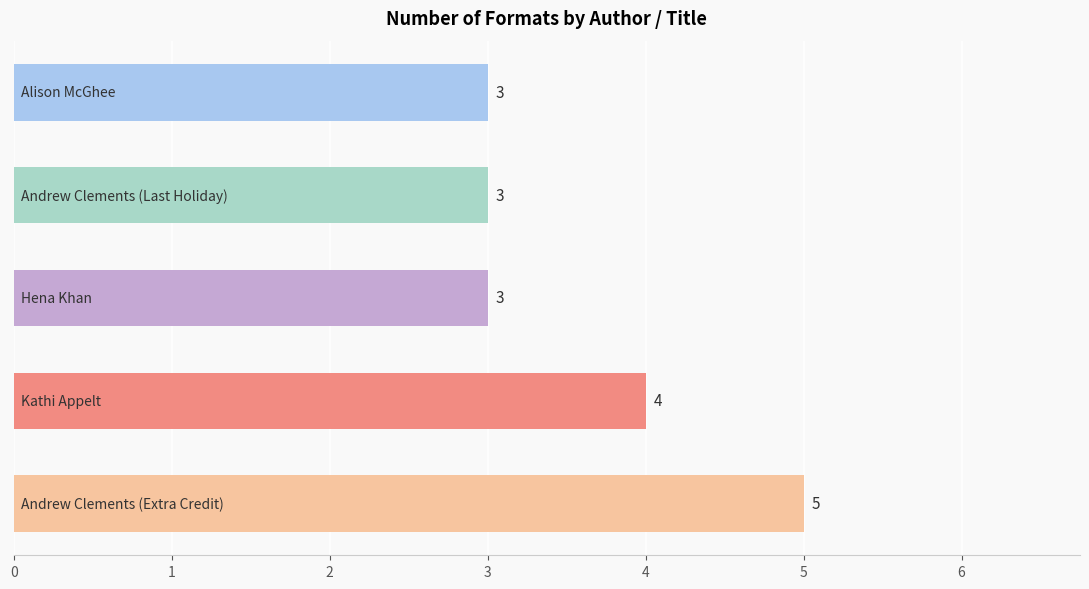

Reading top to bottom, extract all data points from this chart.

3	3	3	4	5